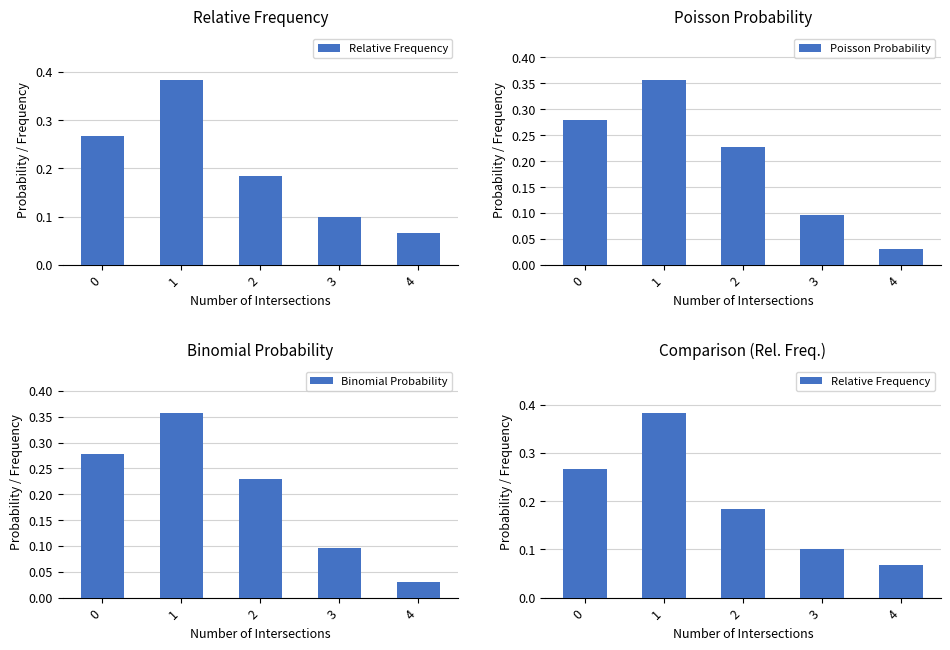

Rank the series by their maximum value, from highest to lowest.

Relative Frequency, Binomial Probability, Poisson Probability